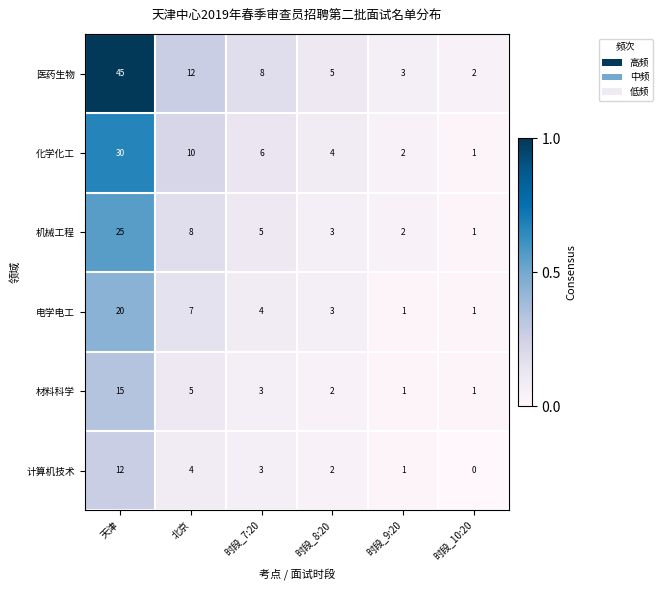

Which series has the largest total across all categories?

医药生物